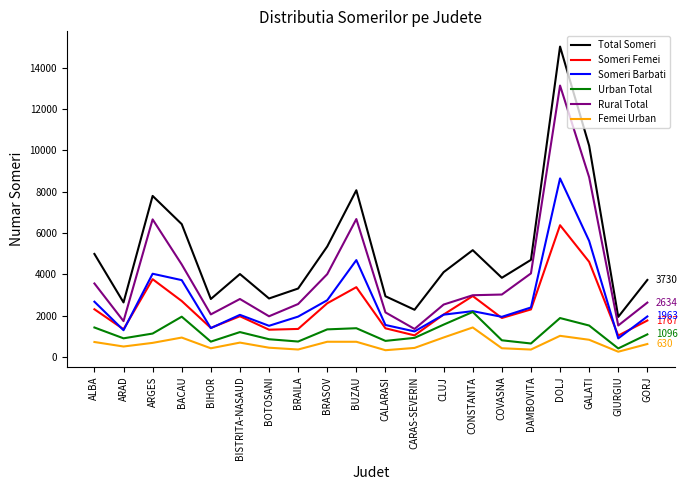

What is the maximum value shown in the chart?

15022